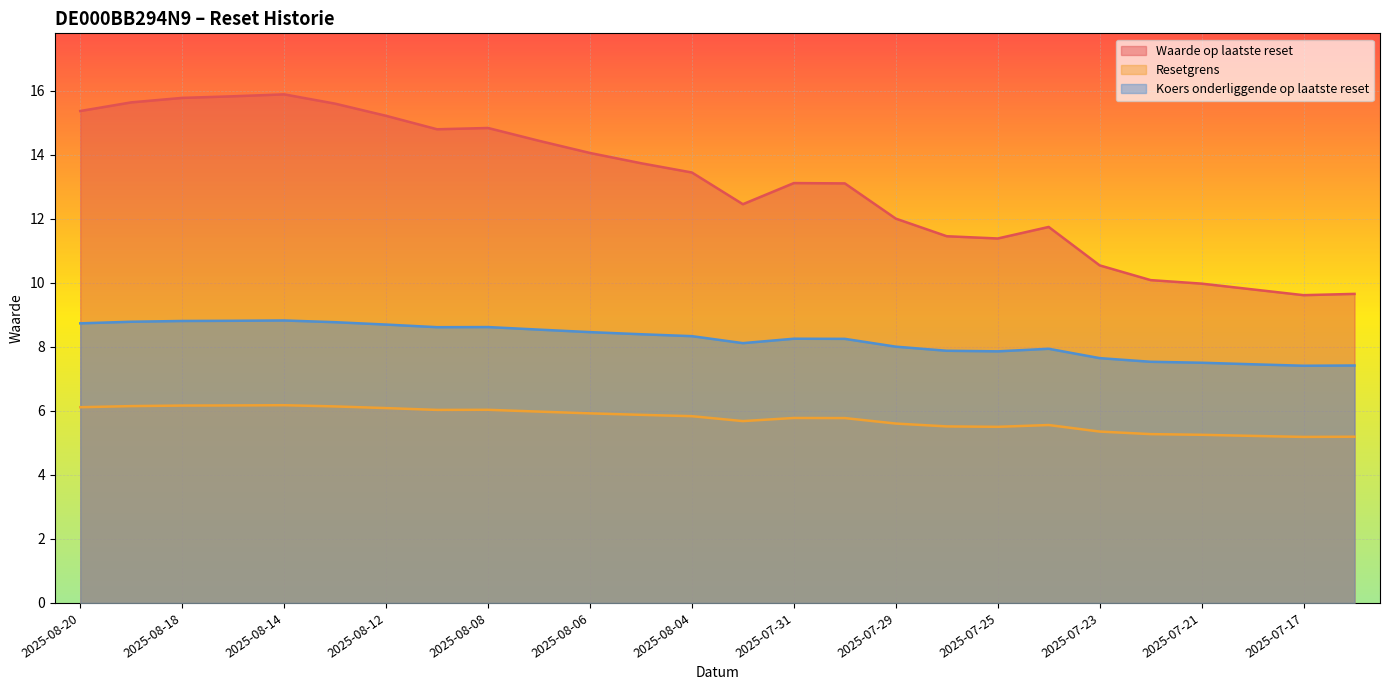

At which category does Koers onderliggende op laatste reset reach its first local peak?

2025-08-14